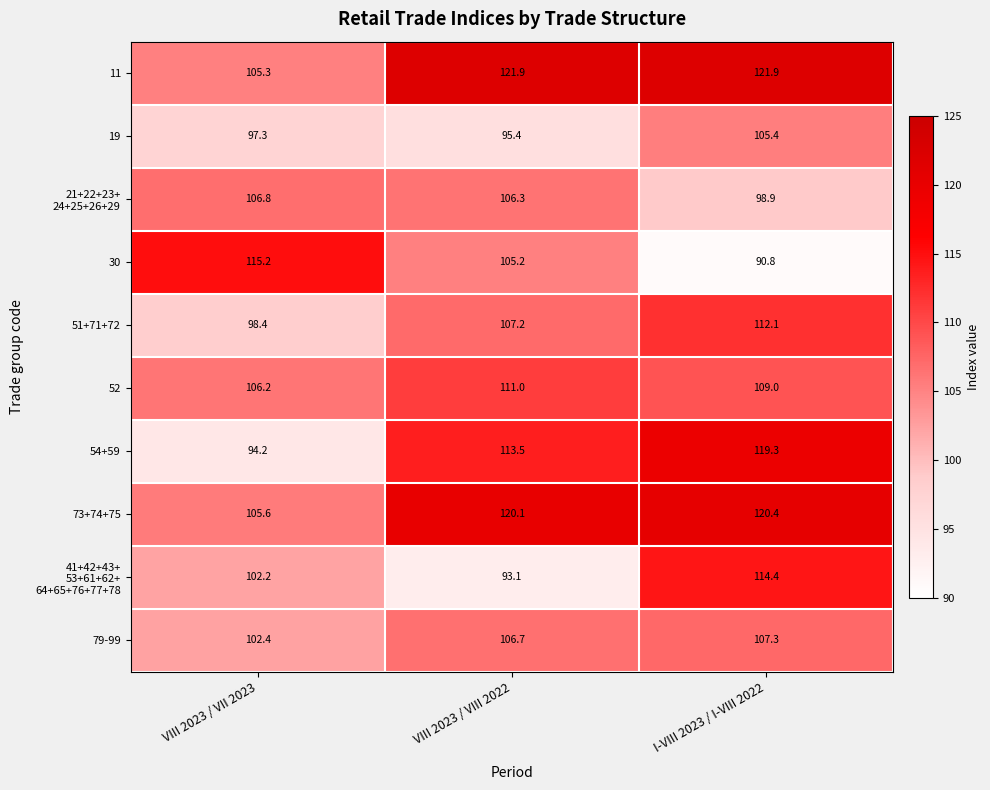

The value of 11 at VIII 2023 / VIII 2022 is 43.1. True or false?

False